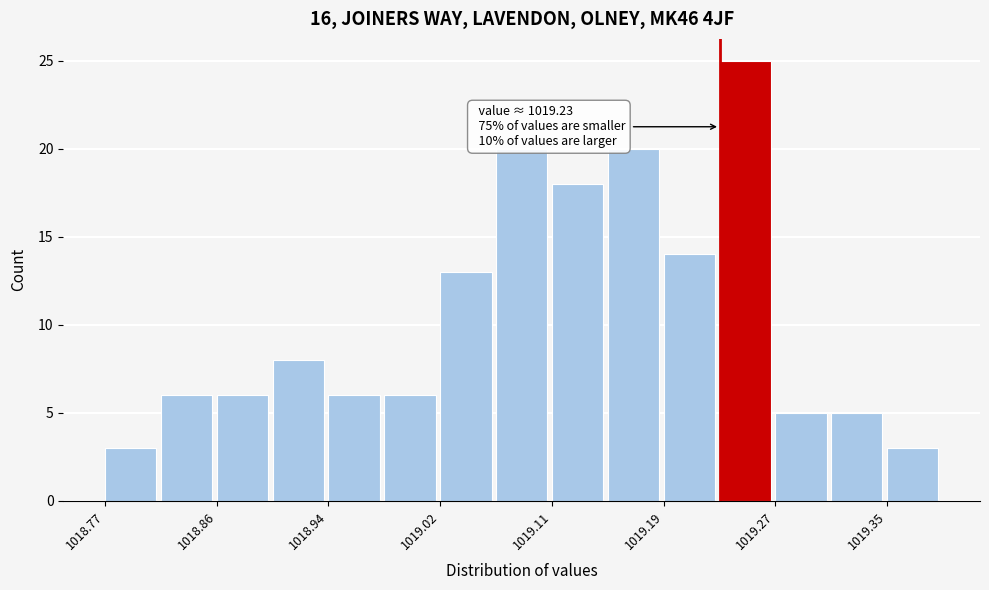

Which range on the x-axis has the tallest bar?

1019.23 to 1019.27